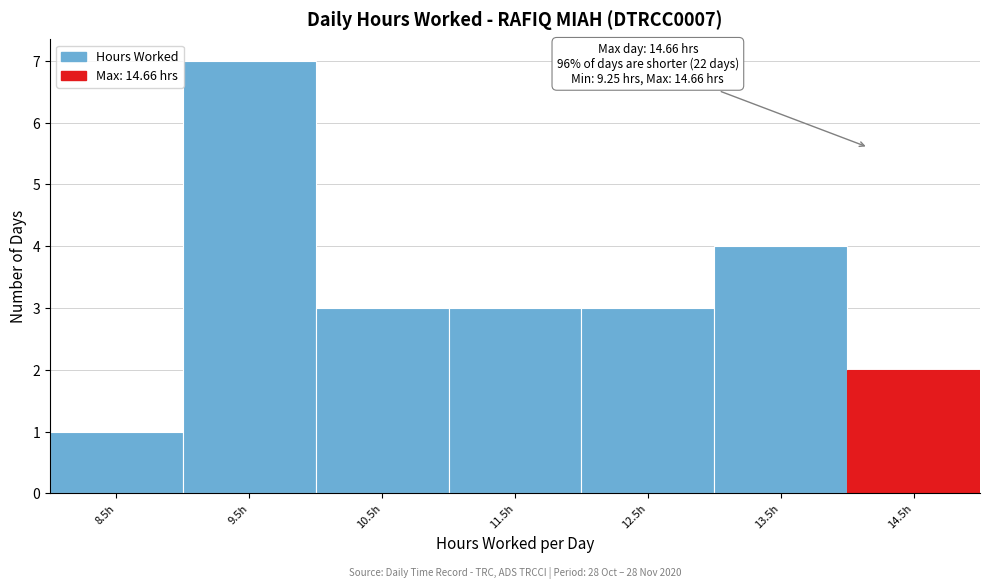

Reading left to right, list all the values displayed in this chart.

1	7	3	3	3	4	2